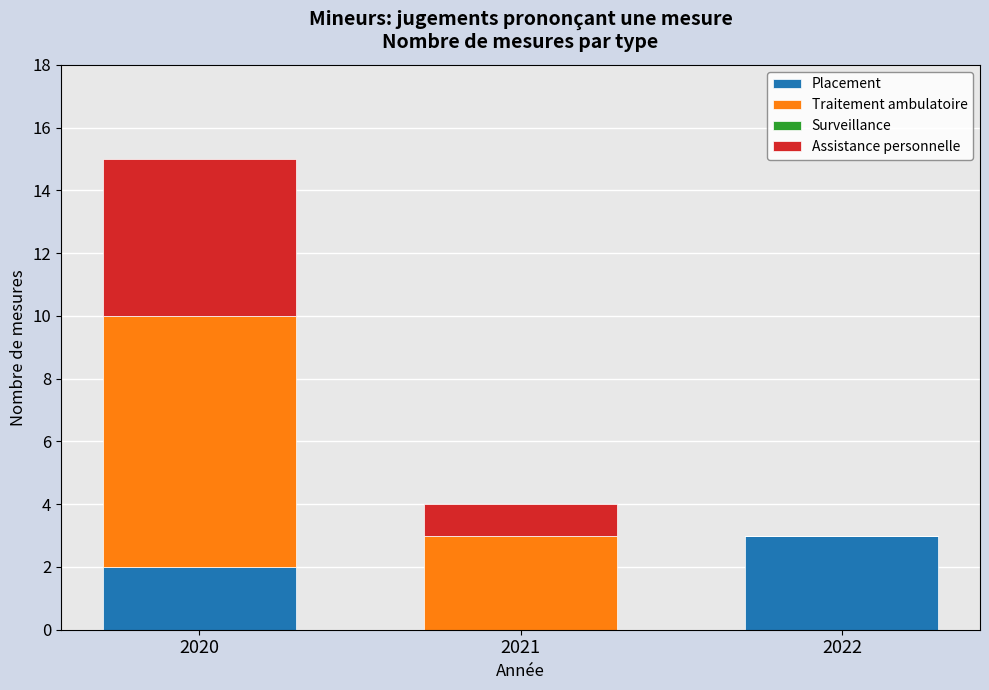

Is it true that Placement equals 3 at 2020?

False